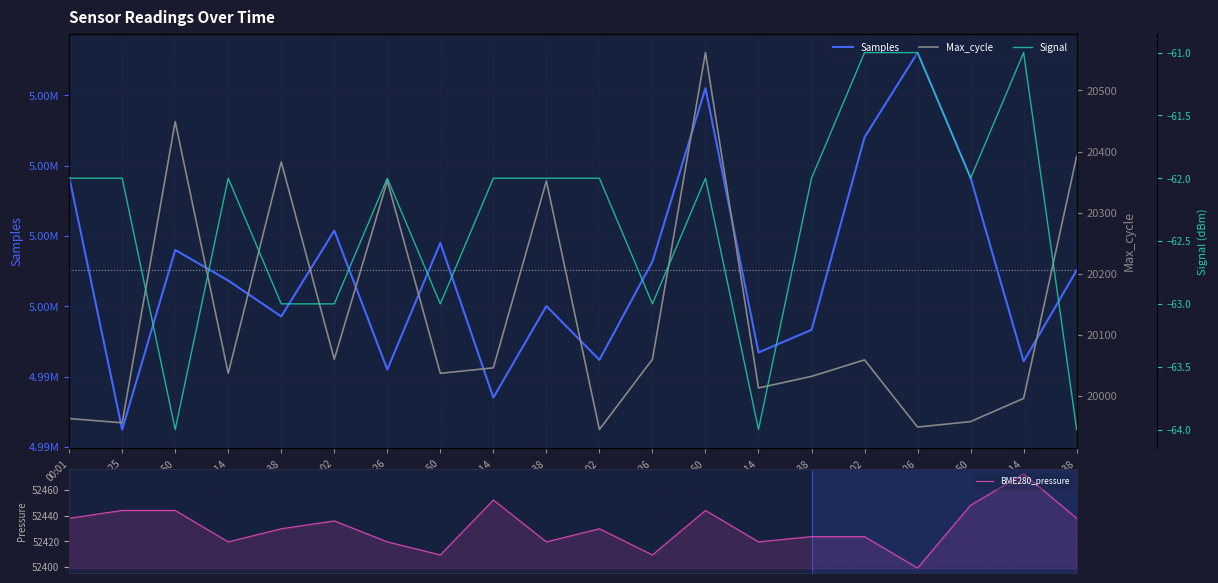

Between 04:50 and 07:14, which series saw the biggest shift?

Samples